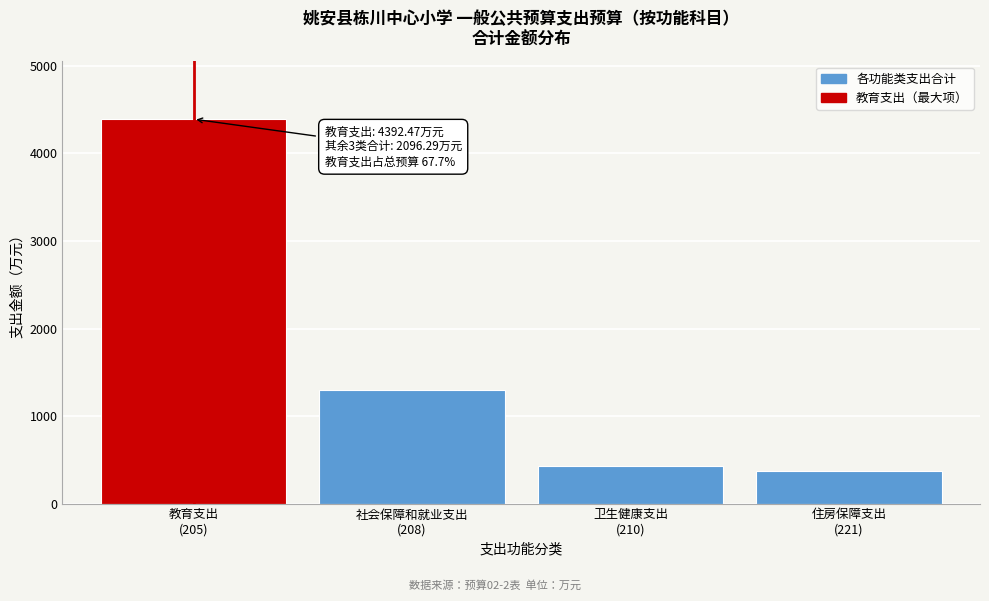

Reading right to left, transcribe all the data shown in this chart.

375.3	425.2	1295.9	4392.5